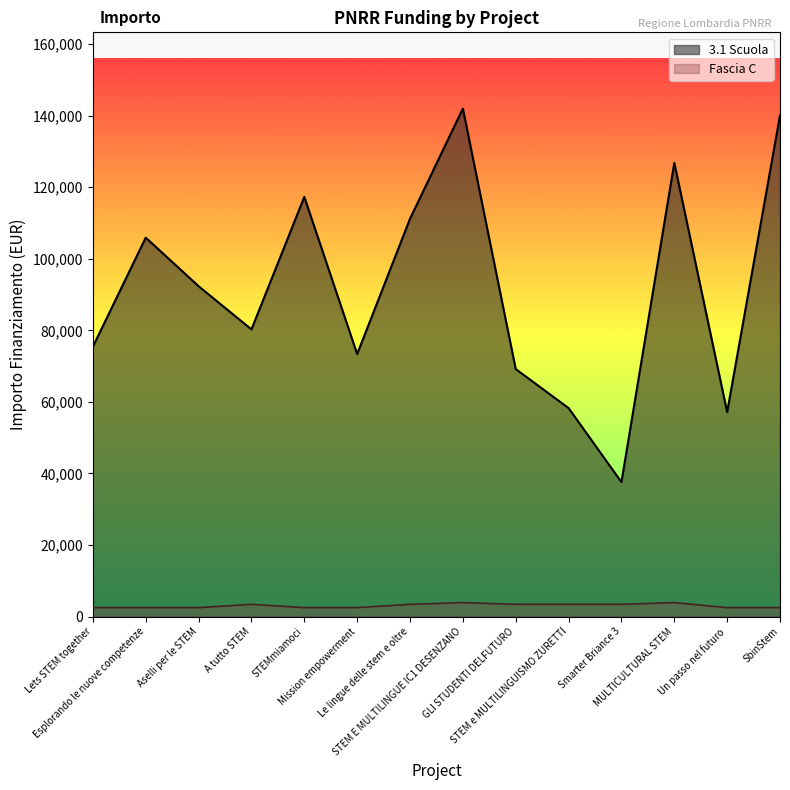

Which series has the widest spread of values?

3.1 Scuola